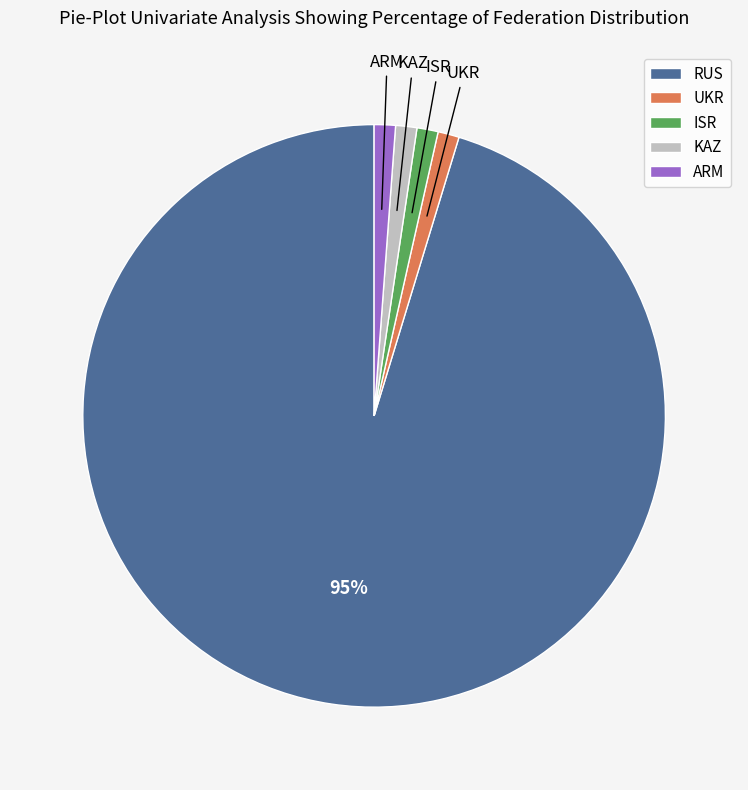

The RUS slice represents 81% of the pie. True or false?

False